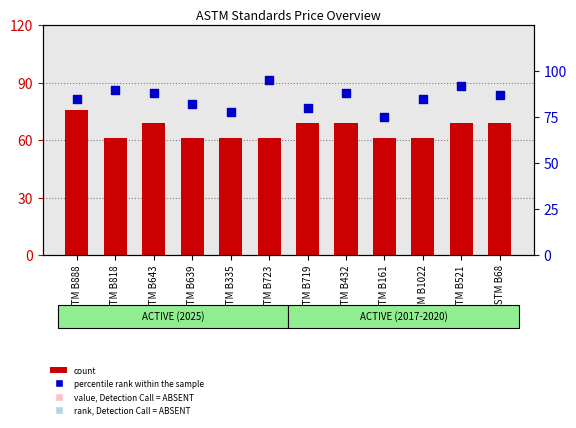

Which series contains the lowest Y value?

count